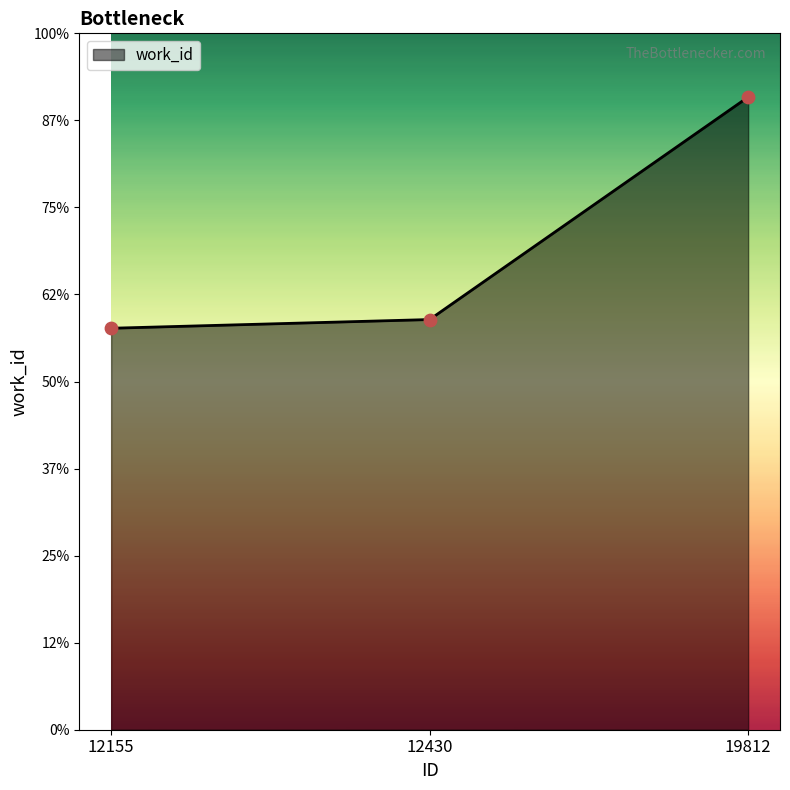

Does the chart have visible grid lines?

No